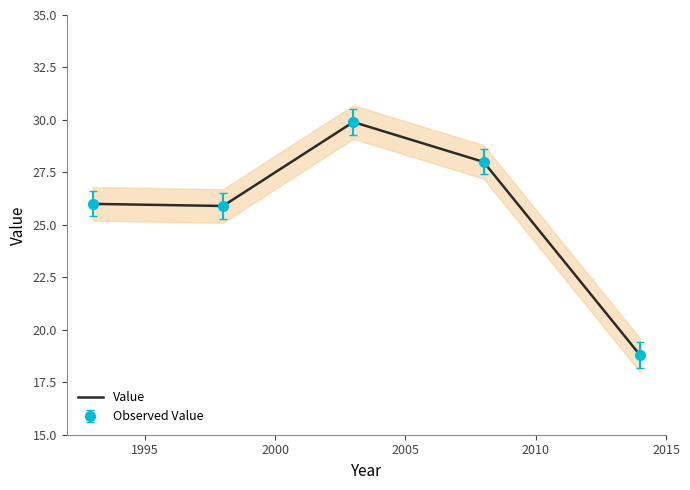

What is the change in value from 1998 to 2014?

-7.1